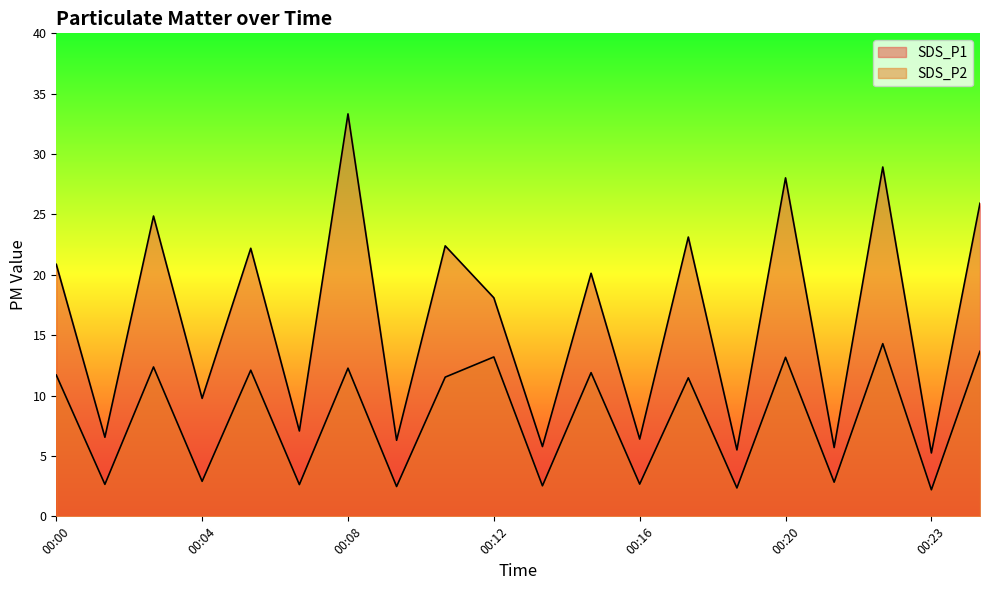

How many interior local valleys does the SDS_P1 series have?

9